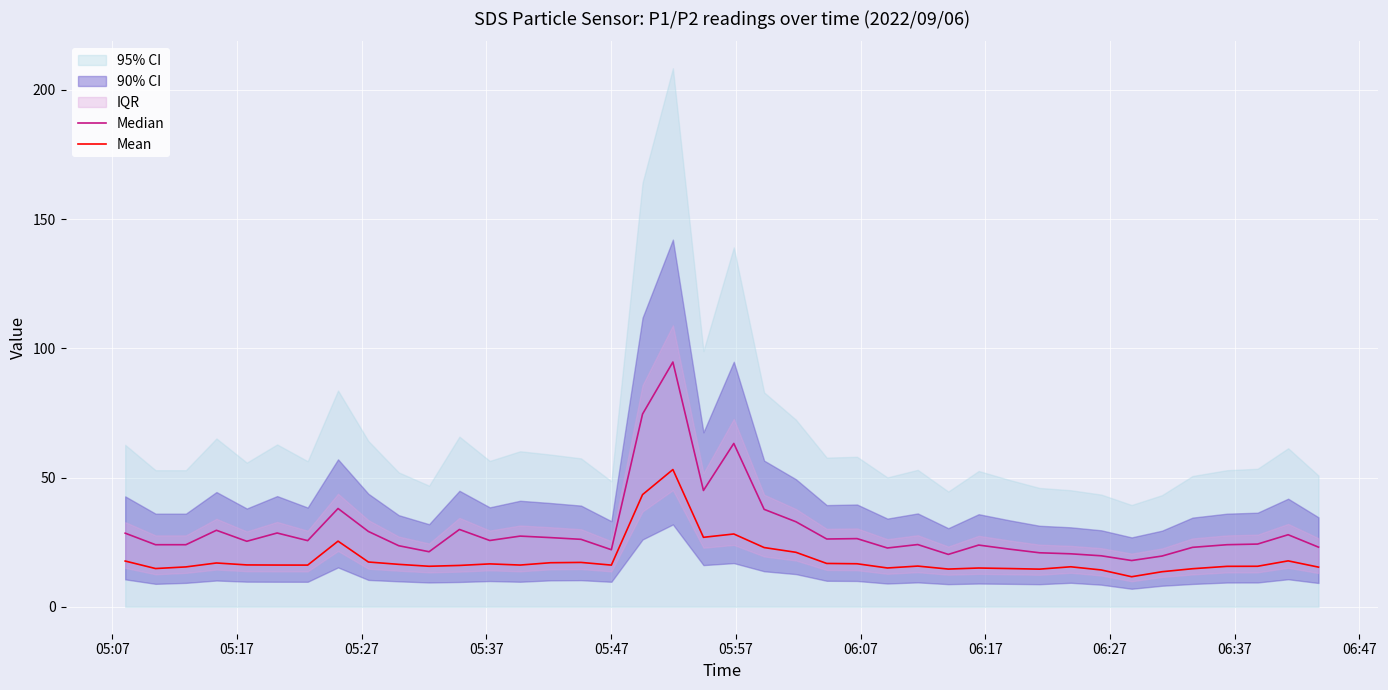

What is the minimum value shown in the chart?

11.6